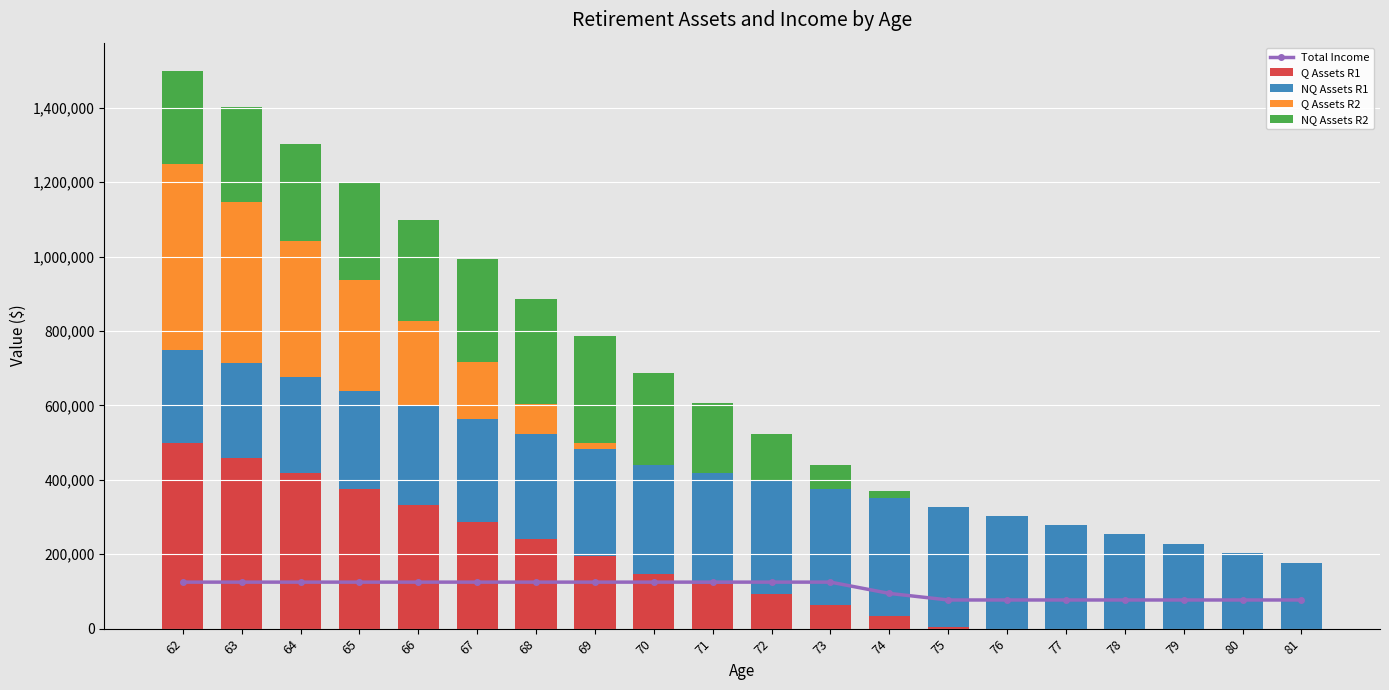

Where does the Q Assets R1 series first go above 120460?

62